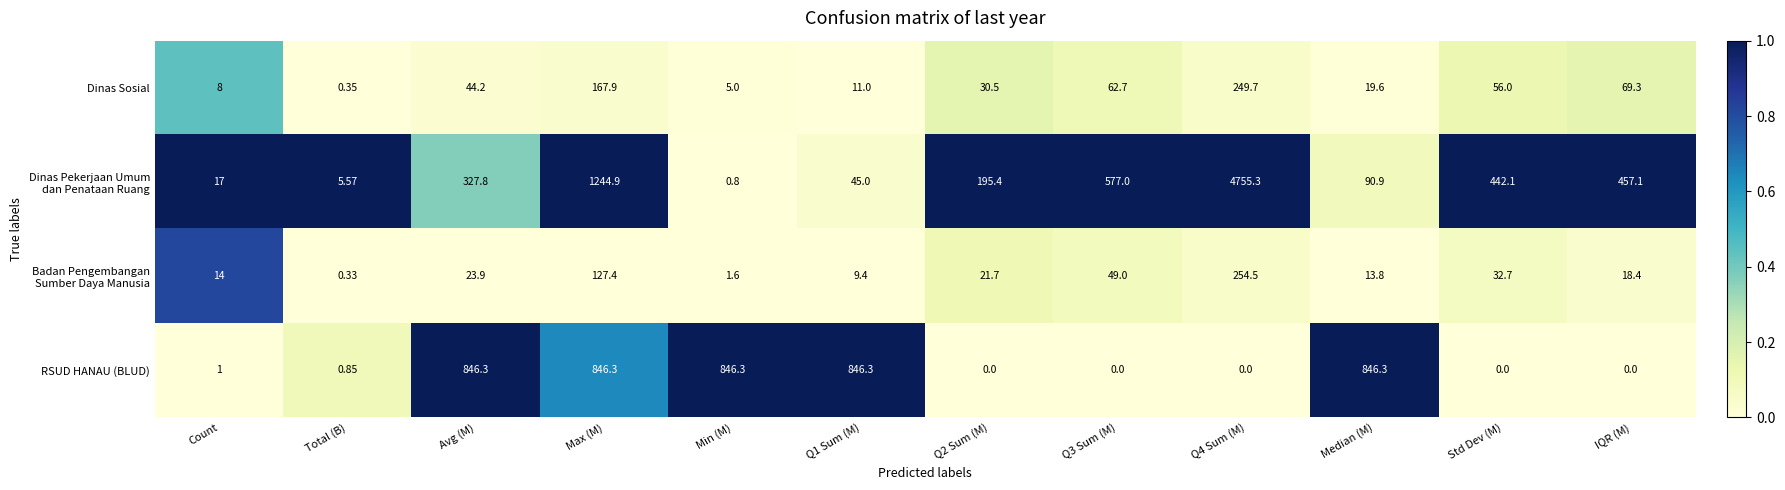

Where is Dinas Sosial nearest to the value 125?

Max (M)